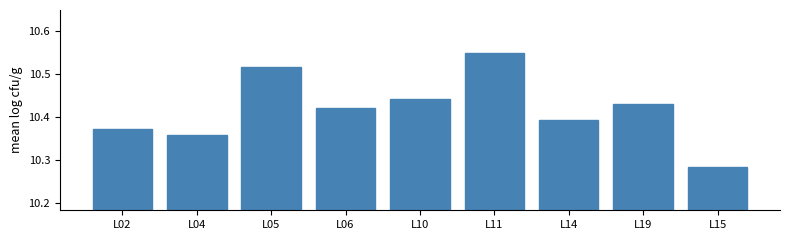

The value at L06 is 17.0. True or false?

False